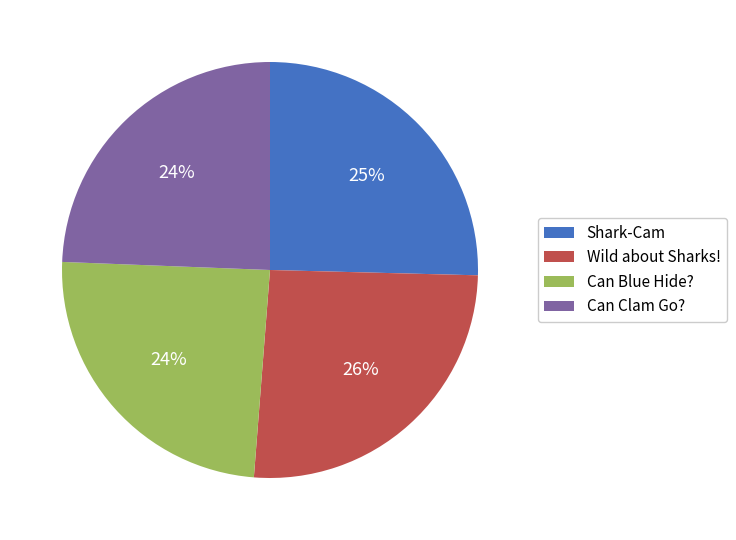

To the nearest percent, what is the average slice percentage?

25%